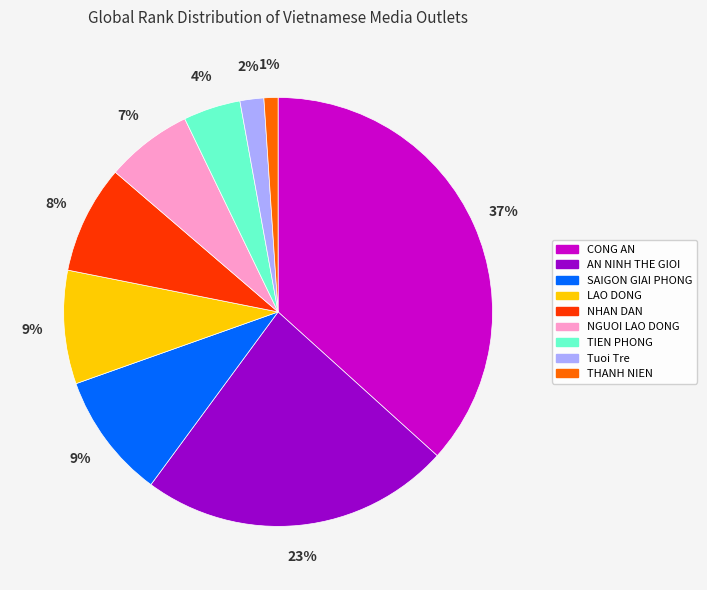

How many slices are in this pie chart?

9